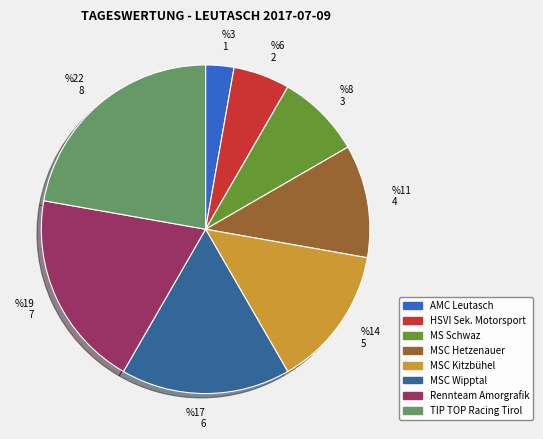

Which slice is the smallest?

AMC Leutasch